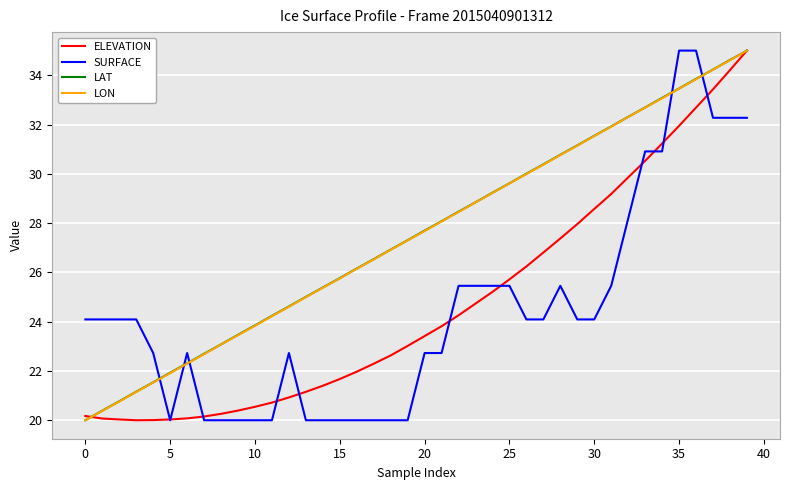

In ELEVATION, how many points are lower than both neighbors (excluding endpoints)?

1